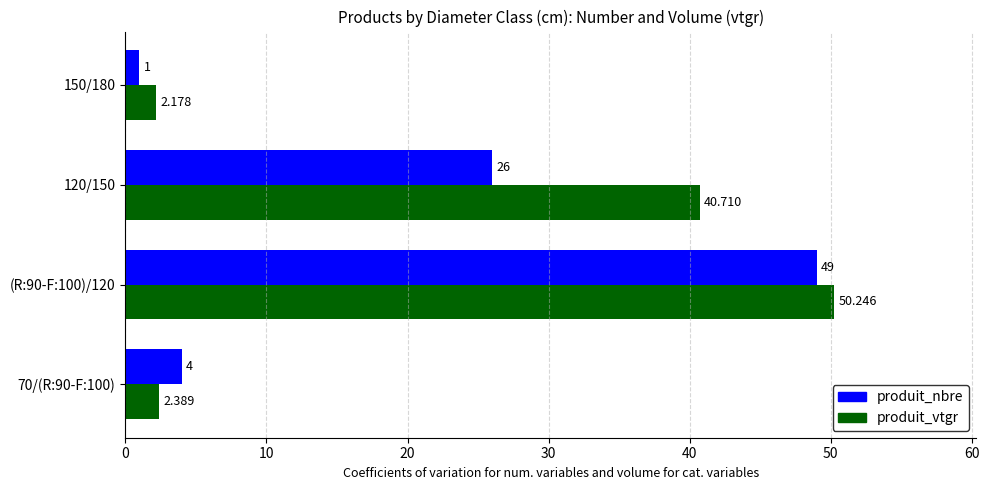

Rank the series by their maximum value, from highest to lowest.

produit_vtgr, produit_nbre